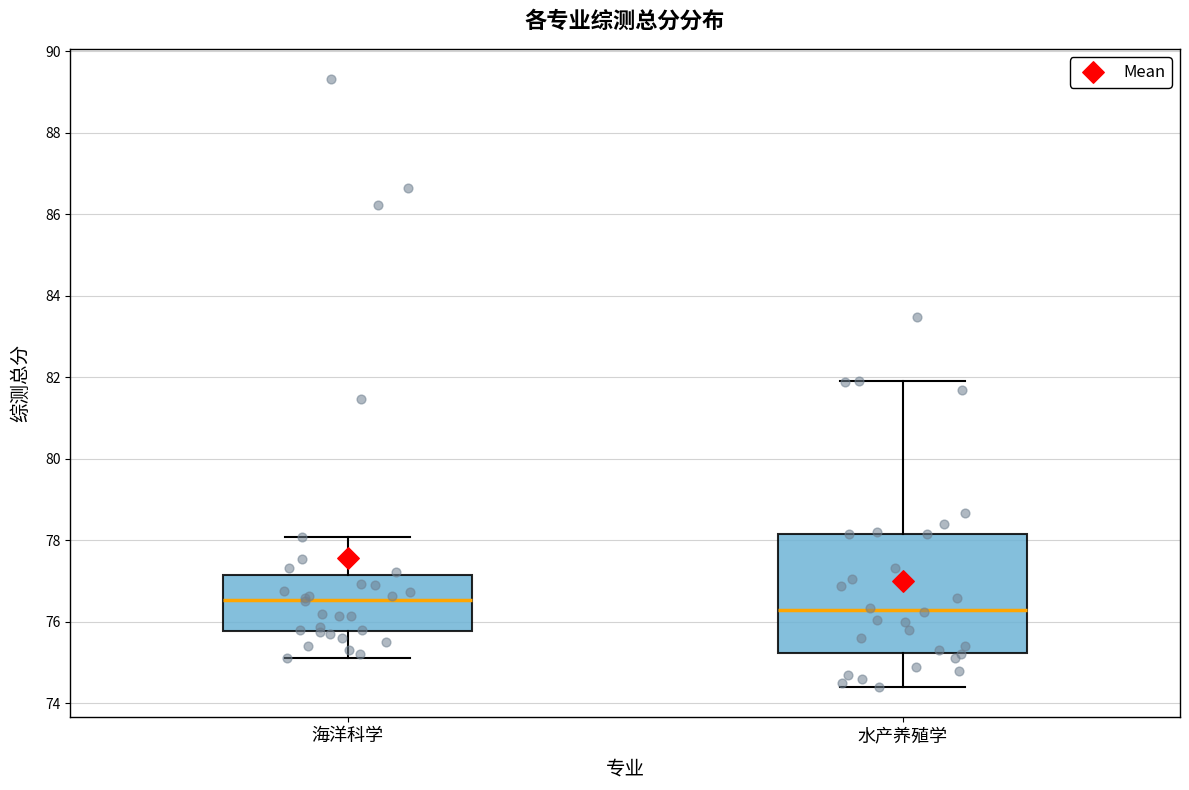

Which box is the tallest, from its lower edge to its upper edge?

水产养殖学